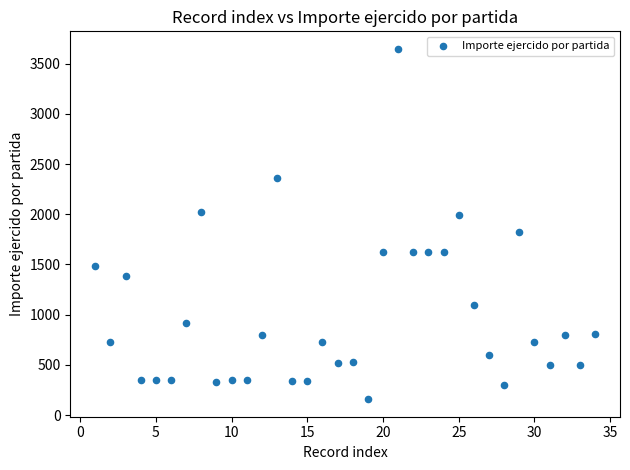

What is the range of X values (max minus min)?

33.0